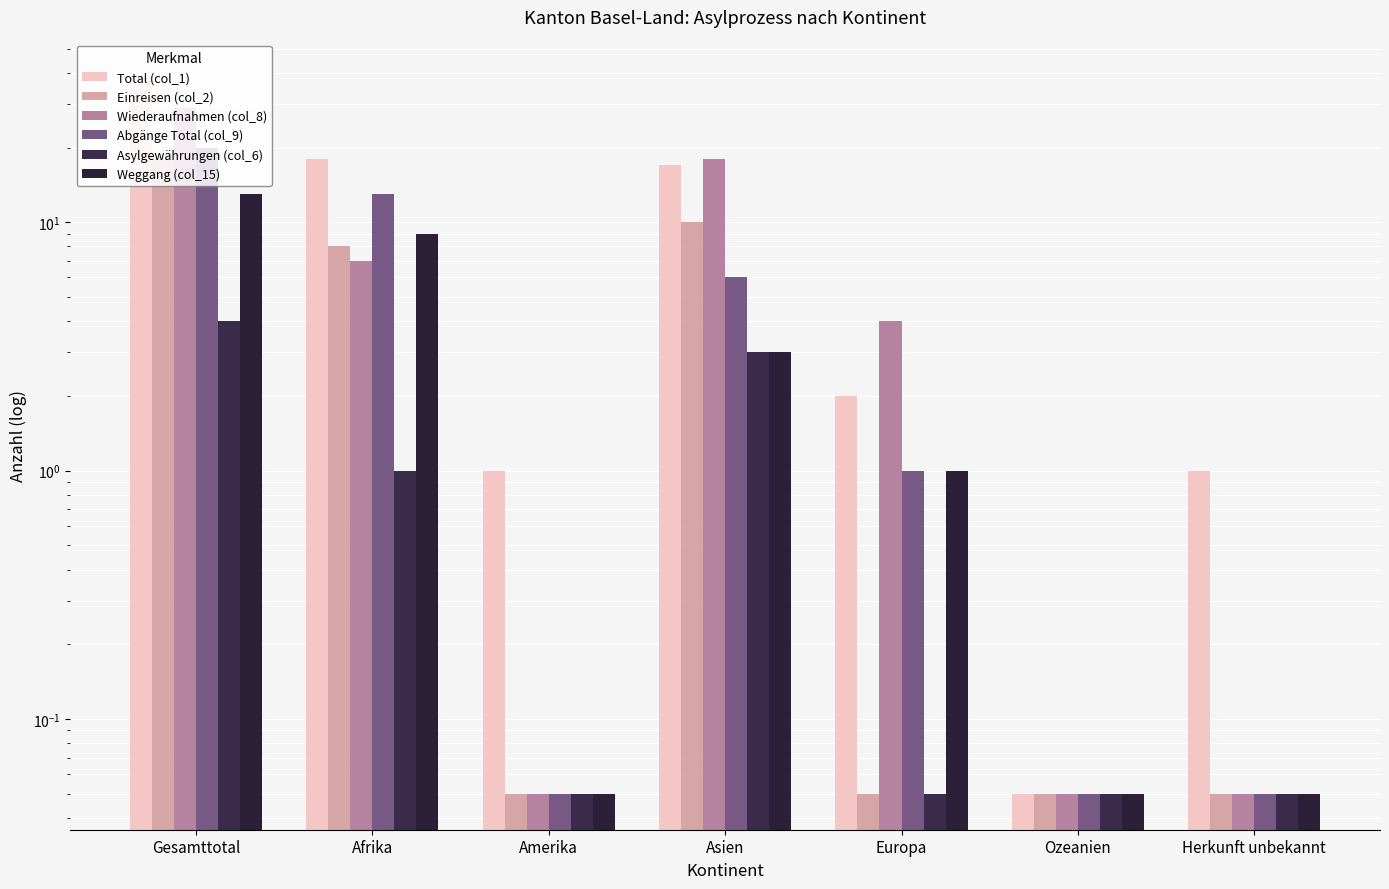

At which category is the sum across all series the highest?

Gesamttotal